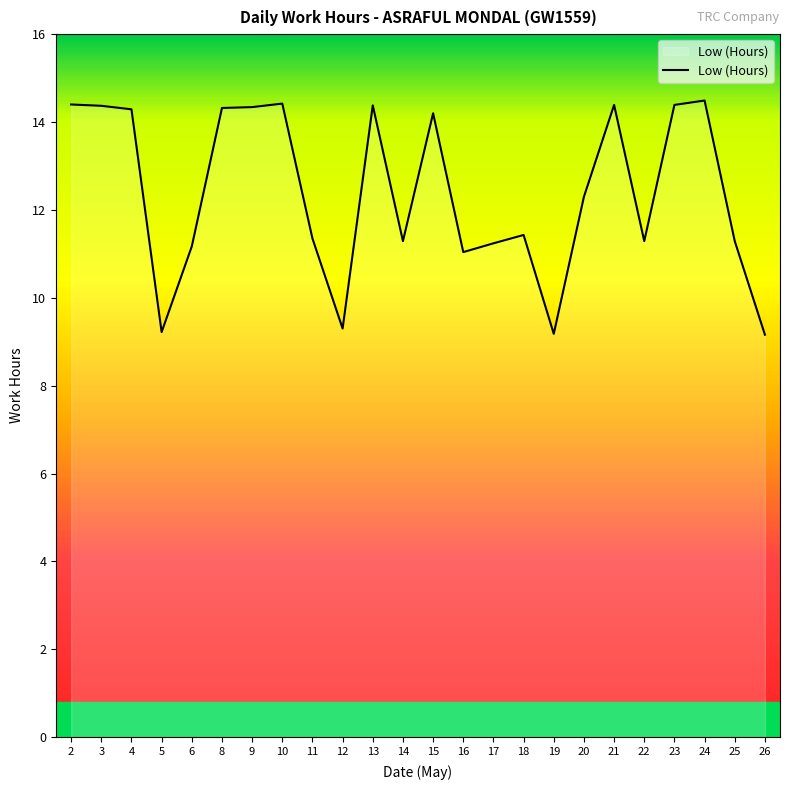

What is the change in value from 4 to 23?

+0.1